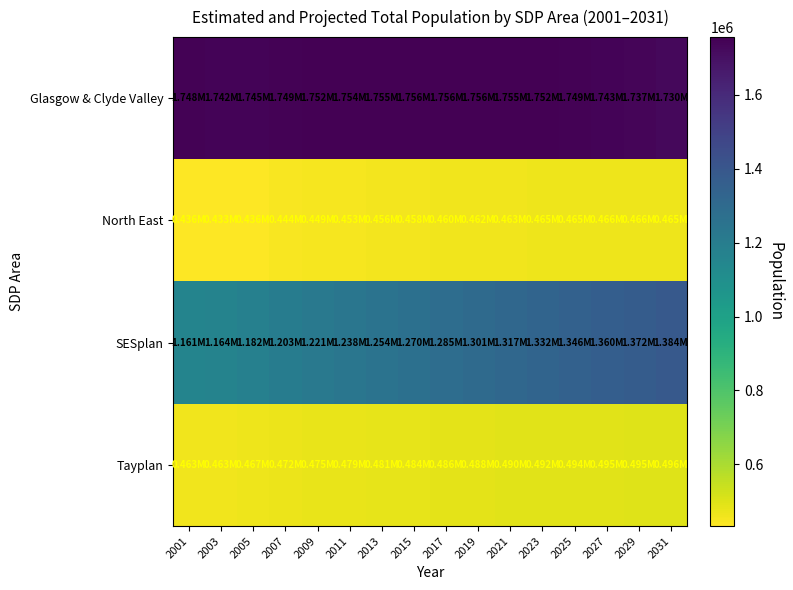

Rank the series by their maximum value, from highest to lowest.

Glasgow & Clyde Valley, SESplan, Tayplan, North East